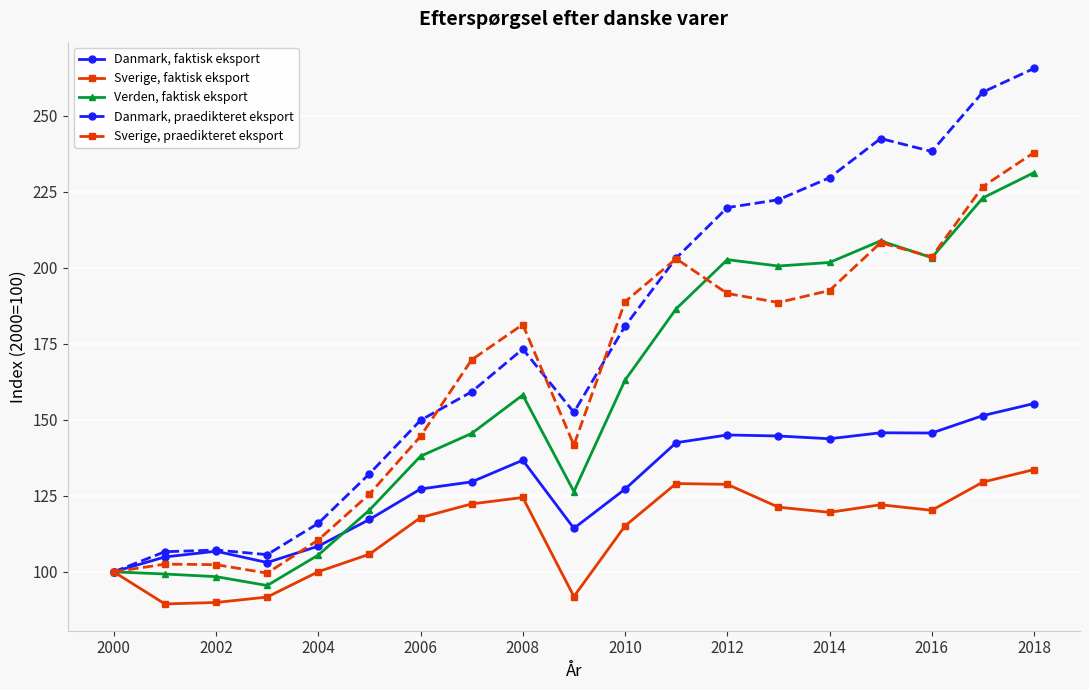

True or false: Verden, faktisk eksport has more than 1 interior local peaks.

True